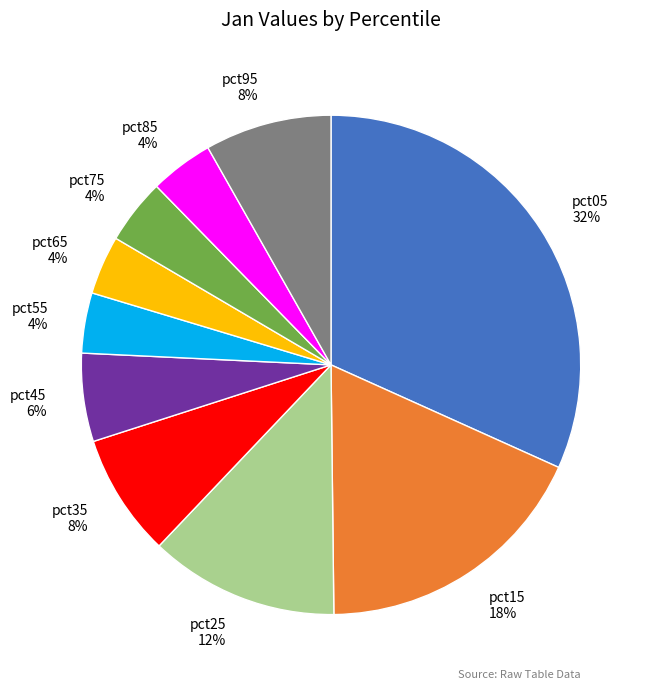

To the nearest percent, what is the average slice percentage?

10%